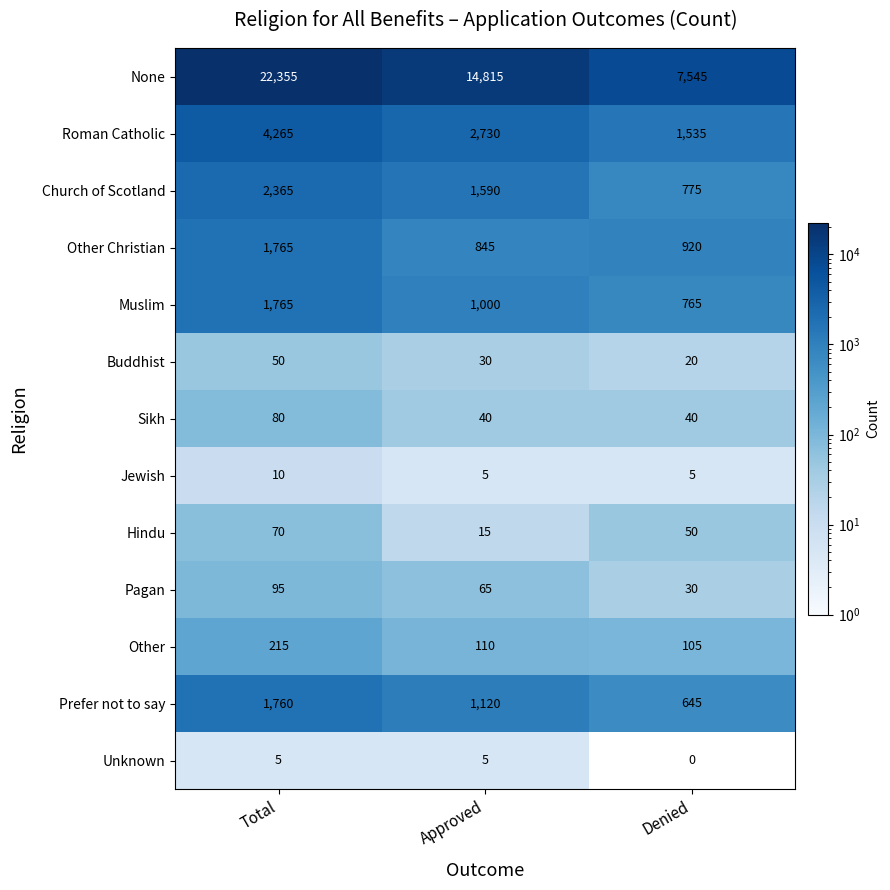

What is the spread (max minus min) of values at Total?

22350